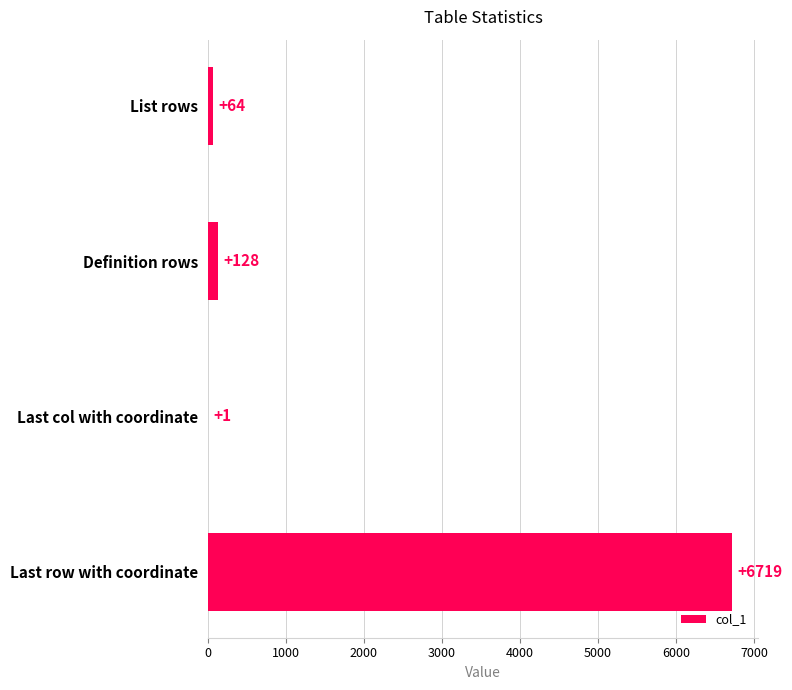

Read the value at Last row with coordinate, to the nearest 50.

6700